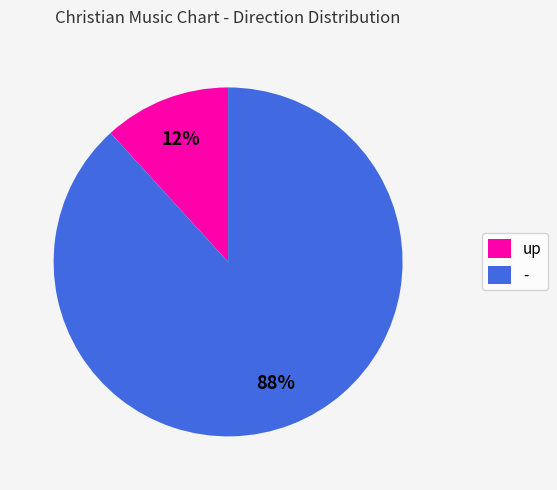

How many segments does this pie chart have?

2